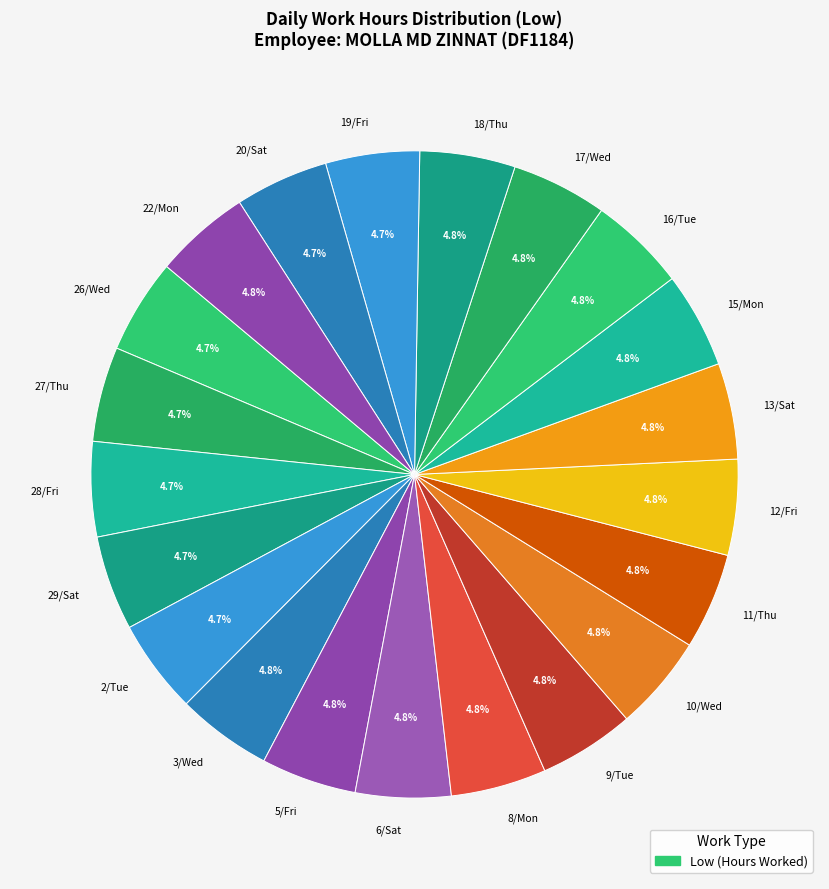

To the nearest percent, what percentage of the pie is 27/Thu?

5%